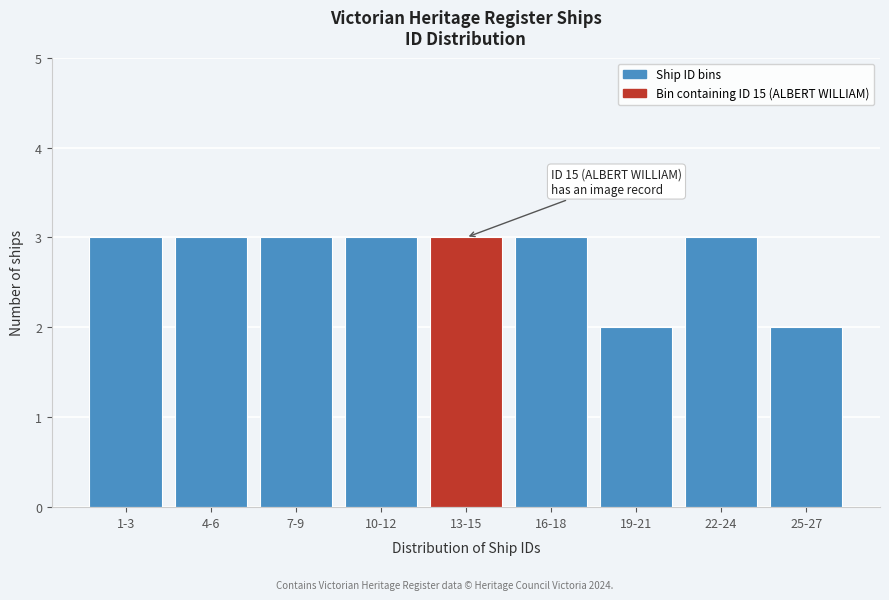

Reading left to right, extract all data points from this chart.

1-3=3	4-6=3	7-9=3	10-12=3	13-15=3	16-18=3	19-21=2	22-24=3	25-27=2